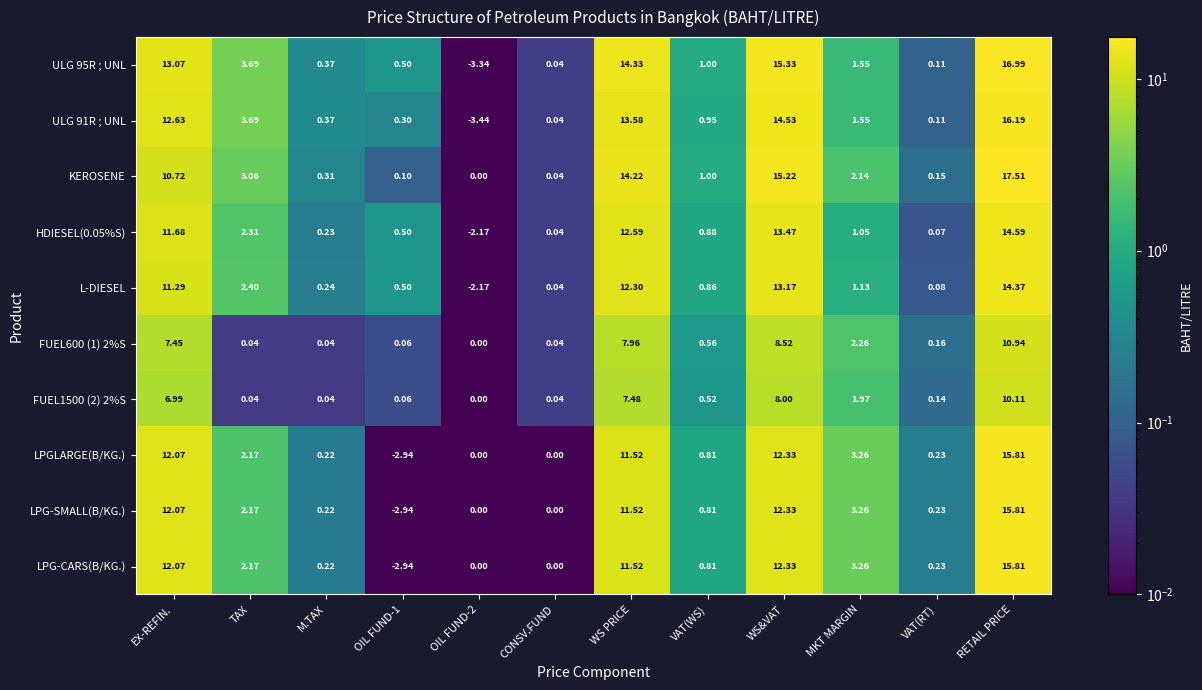

At which category is the sum across all series the highest?

RETAIL PRICE